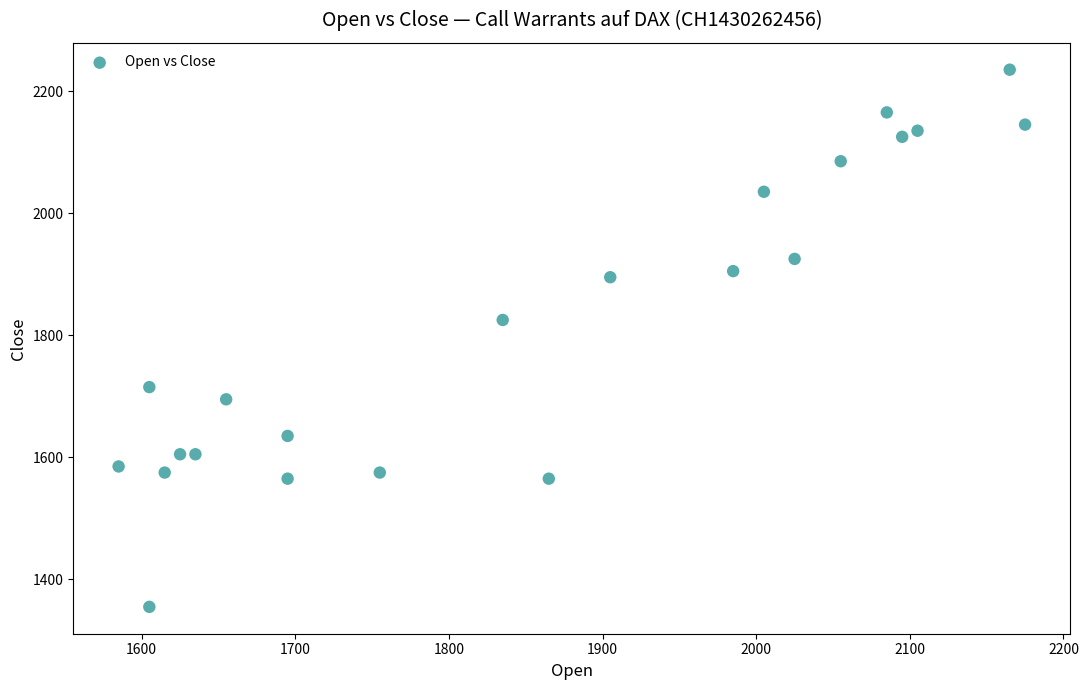

What Y value in the scatter plot is closest to 1795?

1825